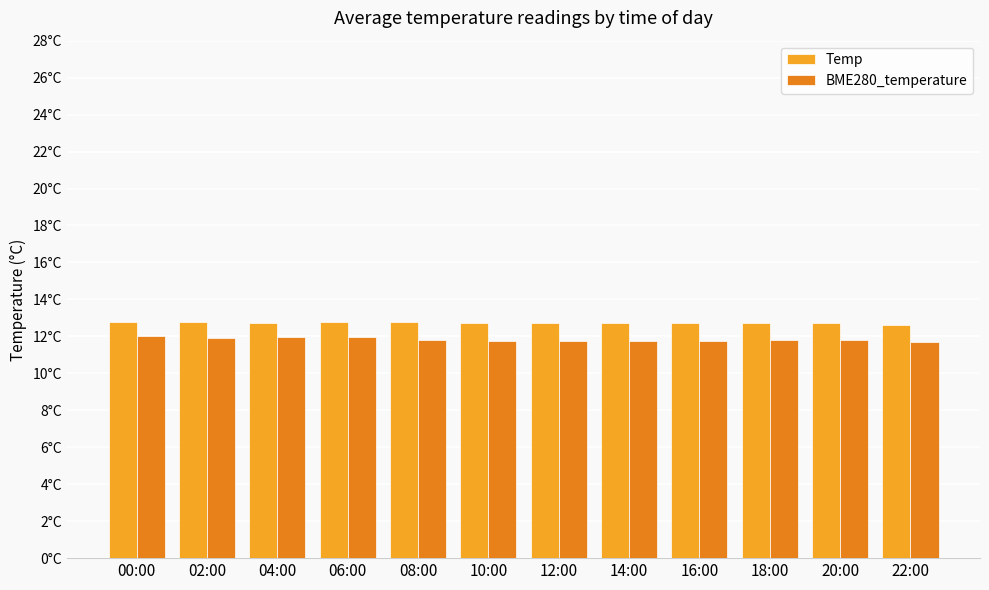

What is the label of the 1st bar from the left?

00:00